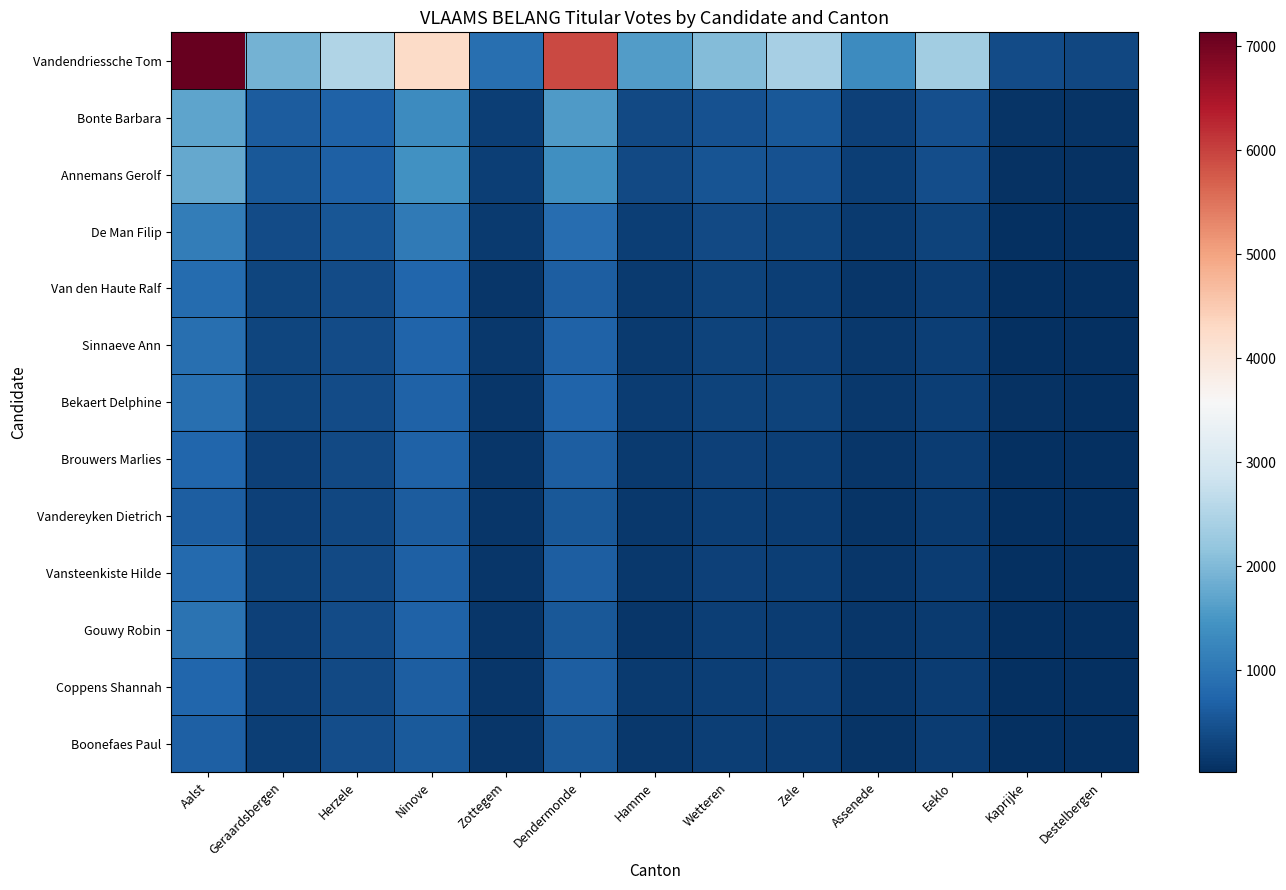

What is the difference between the highest and lowest values at Kaprijke?

361